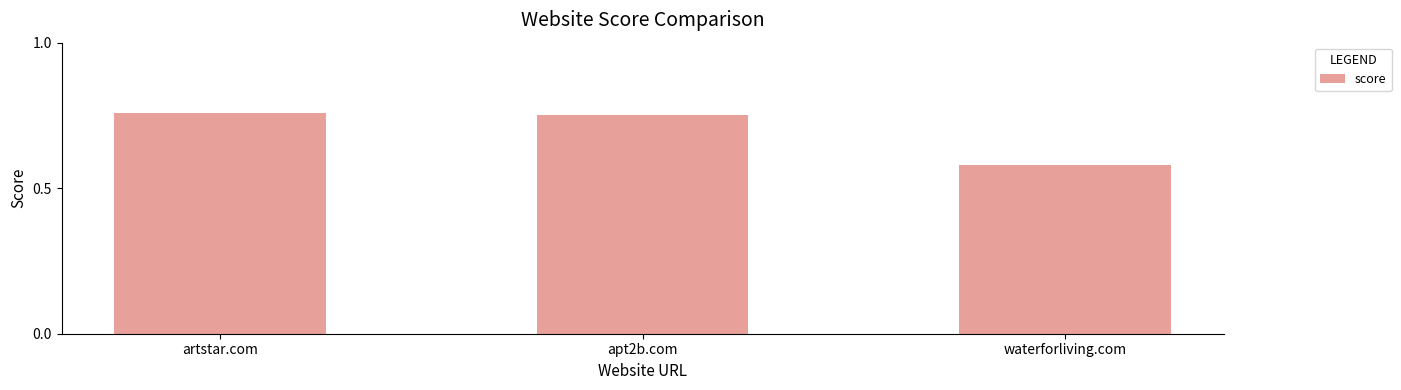

What is the difference between the values at apt2b.com and artstar.com?

1